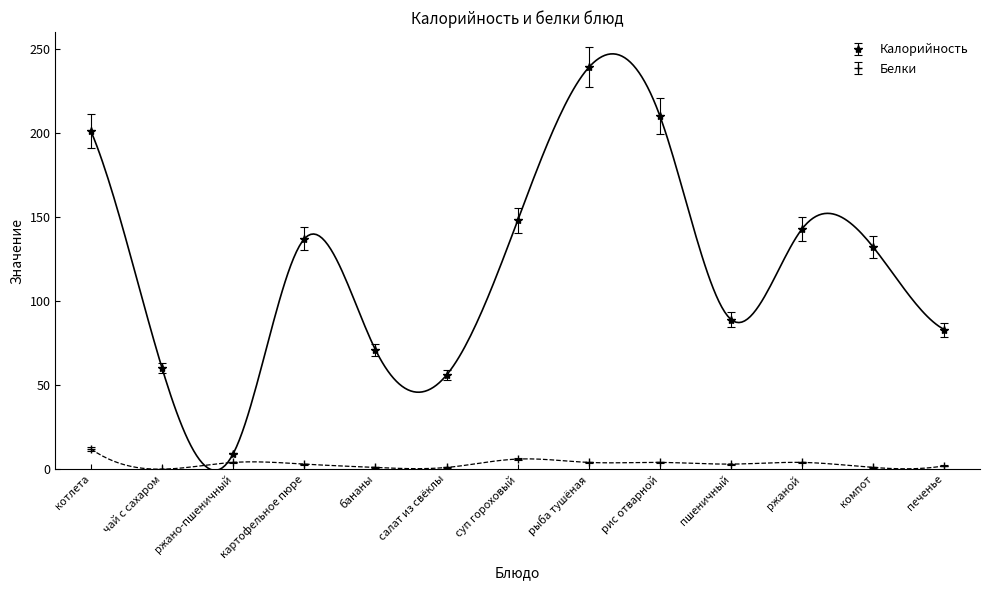

Rank the series at ржаной from lowest to highest value.

Белки, Калорийность